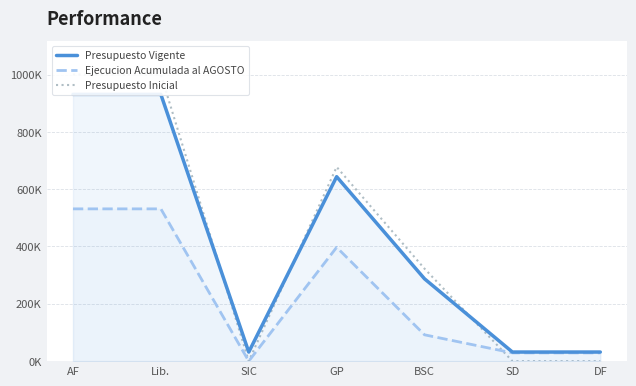

How many lines are shown in the chart?

3